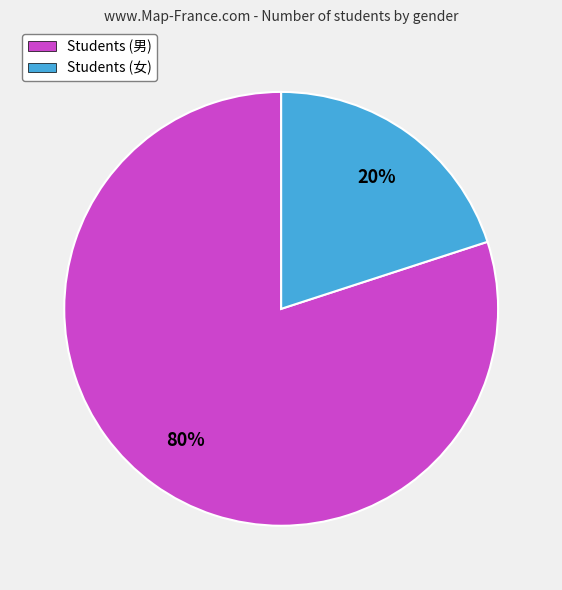

True or false: Students (女) accounts for 29% of the total.

False